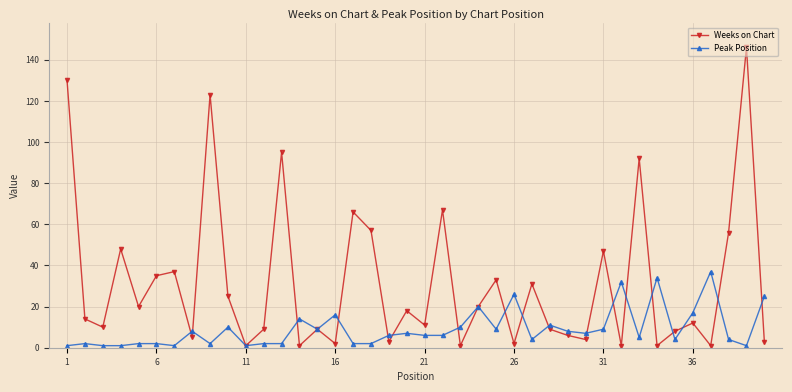

Which series has the largest range (max minus min)?

Weeks on Chart